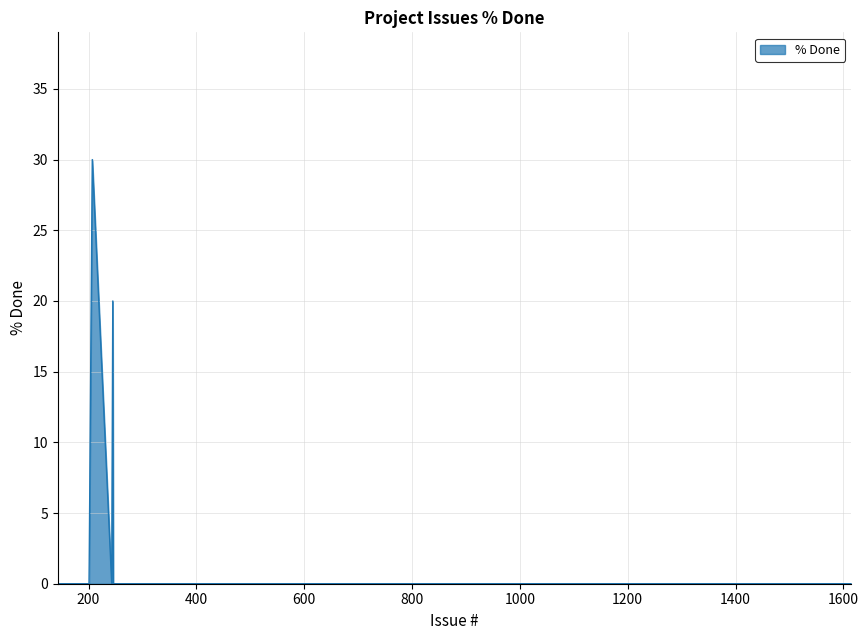

What is the sum of all values?

50